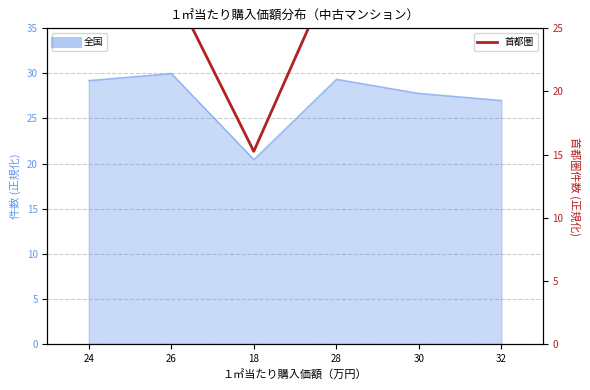

Reading left to right, transcribe all the data shown in this chart.

24=26.8	26=28.4	18=15.3	28=30.0	30=26.5	32=28.9